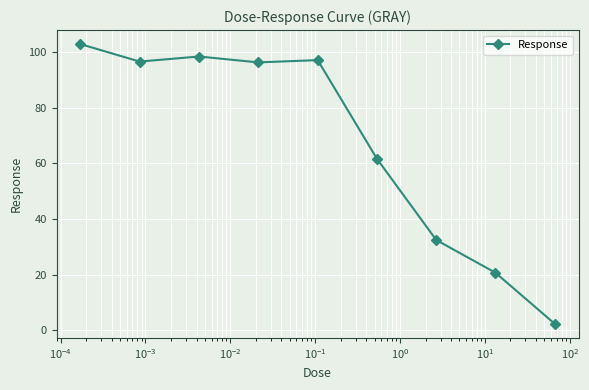

What is the minimum value shown in the chart?

2.3